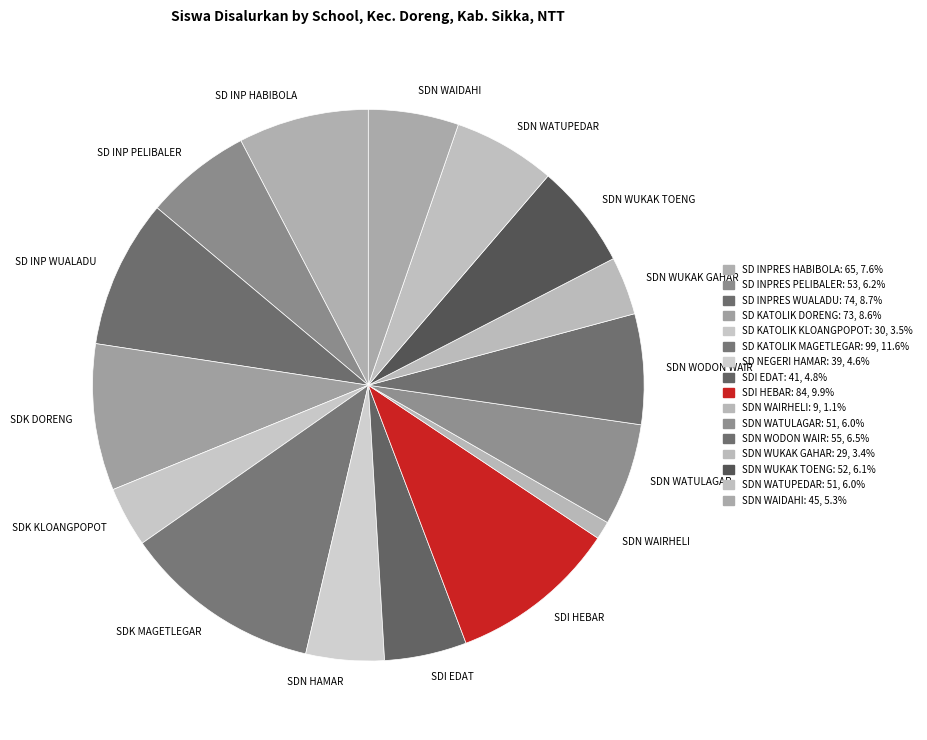

Combined, do SDN WUKAK TOENG and SDN WAIRHELI account for over 50%?

No